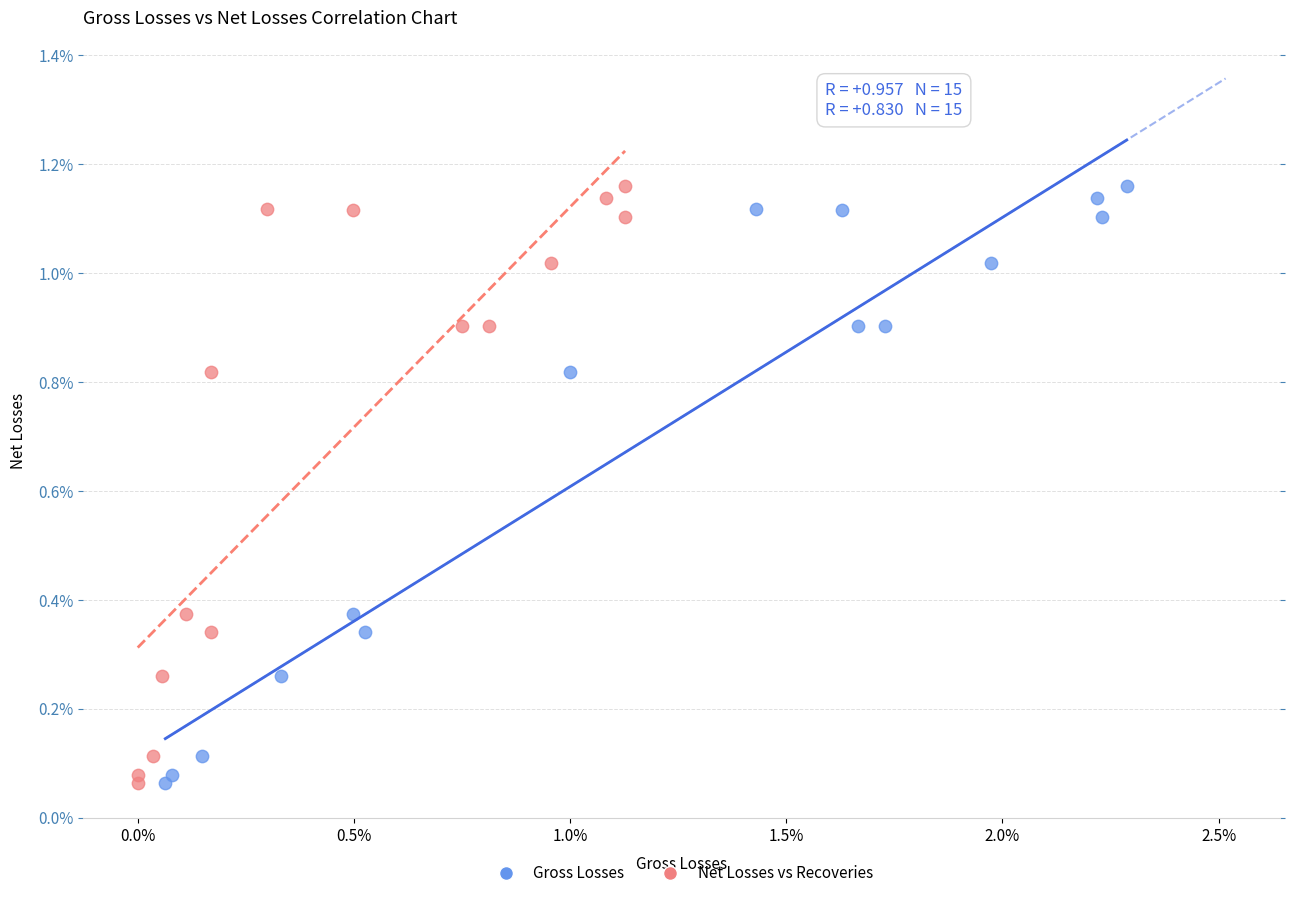

What are all the series names shown in the legend?

Gross Losses, Net Losses vs Recoveries